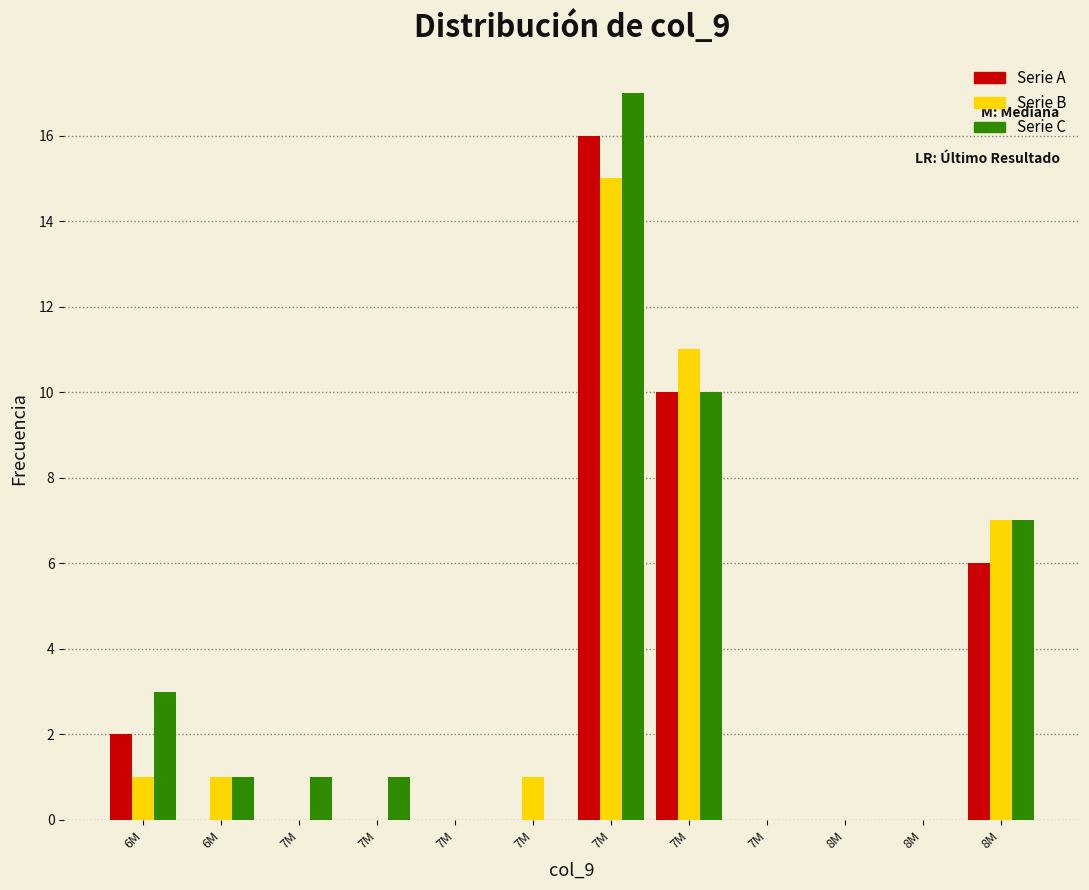

What are all the series names shown in the legend?

Serie A, Serie B, Serie C